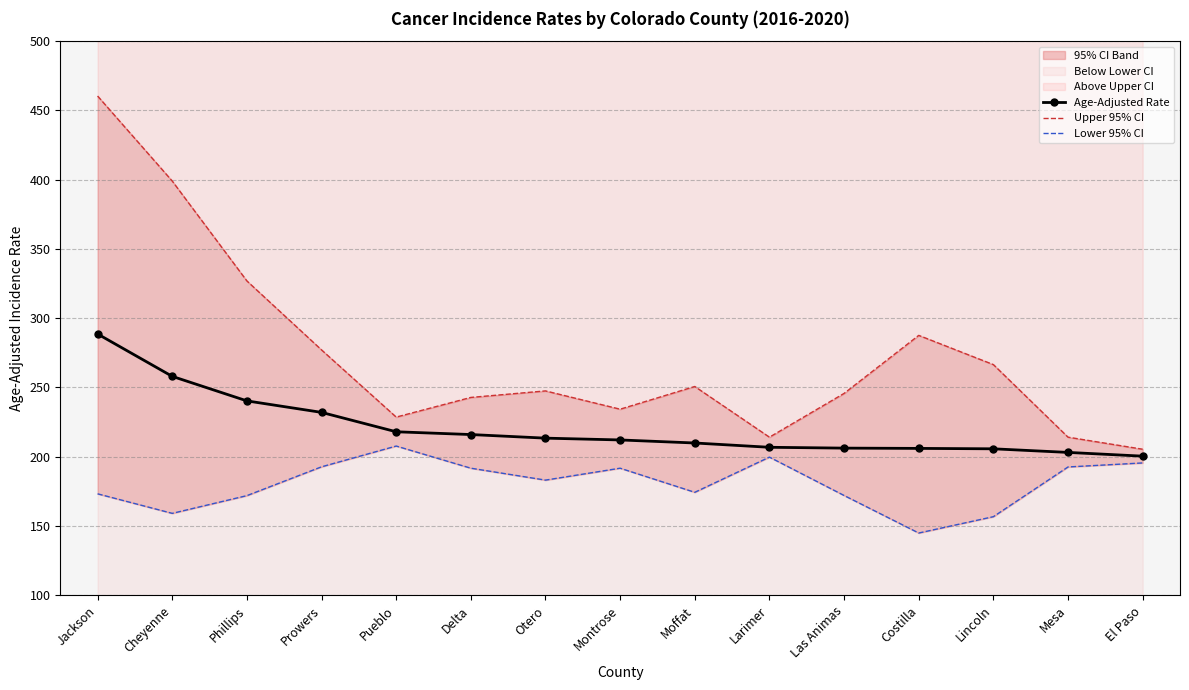

At how many categories does at least one series exceed 187?

15